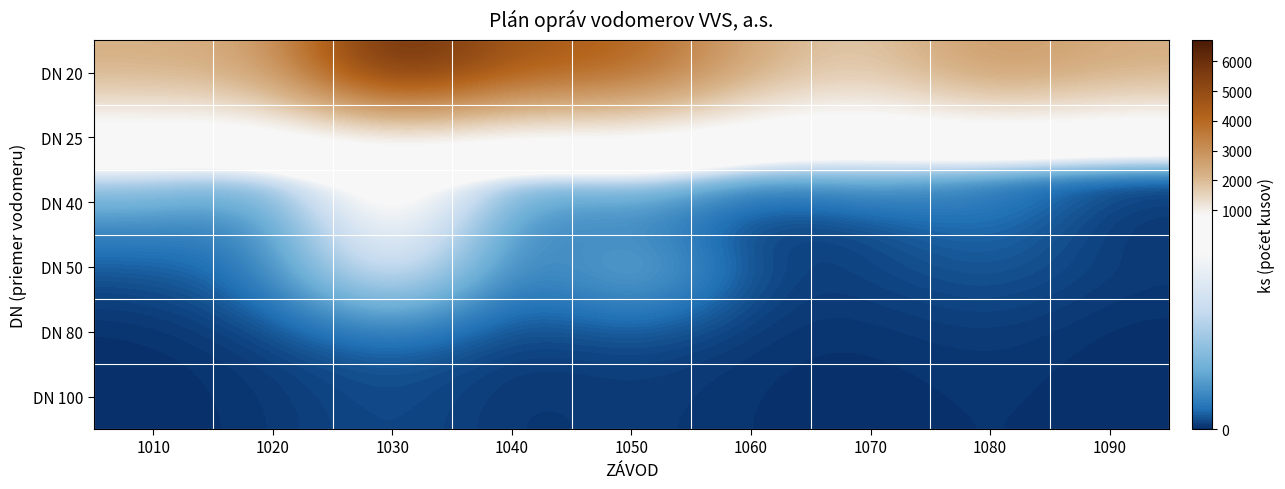

At which category is the sum across all series the highest?

1030